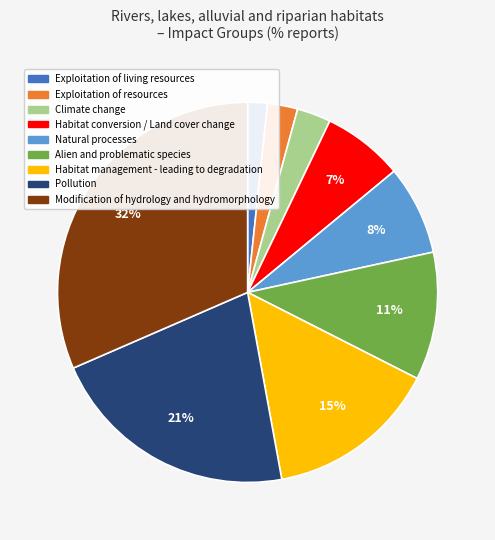

To the nearest percent, what is the average slice percentage?

11%